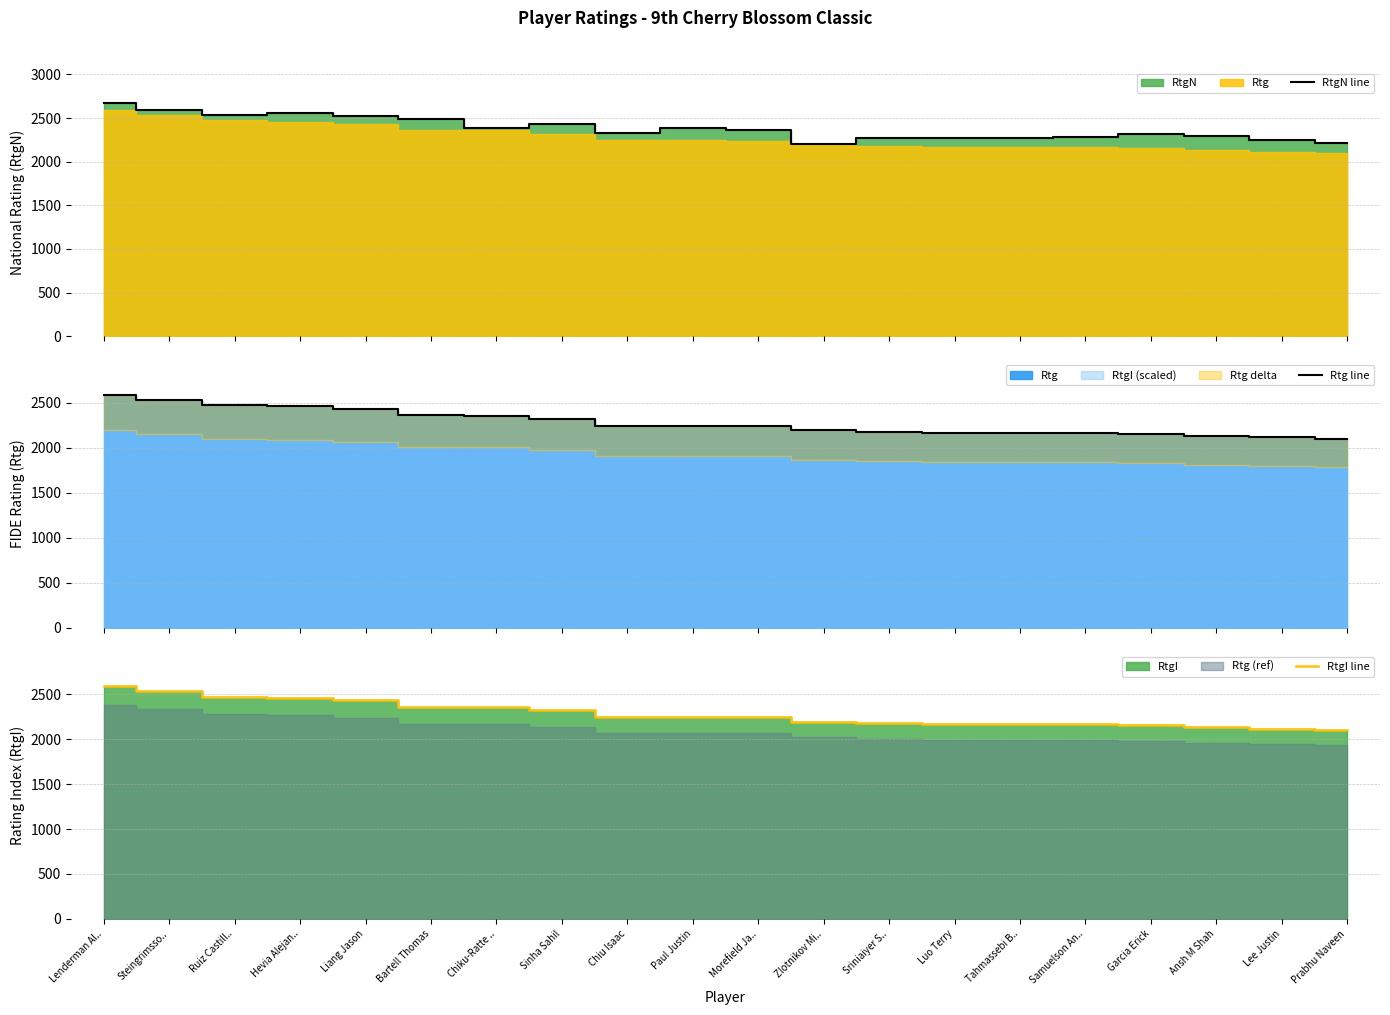

What position from the right is Sriniaiyer S..?

8